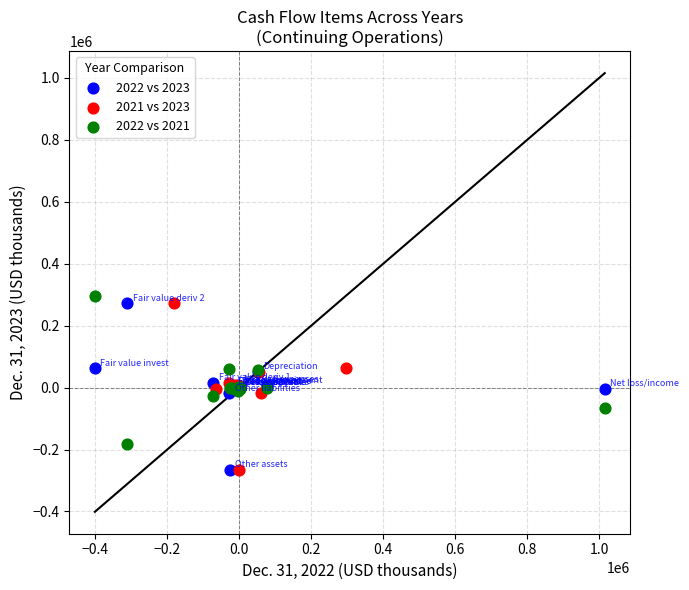

What are all the series names shown in the legend?

2022 vs 2023, 2021 vs 2023, 2022 vs 2021